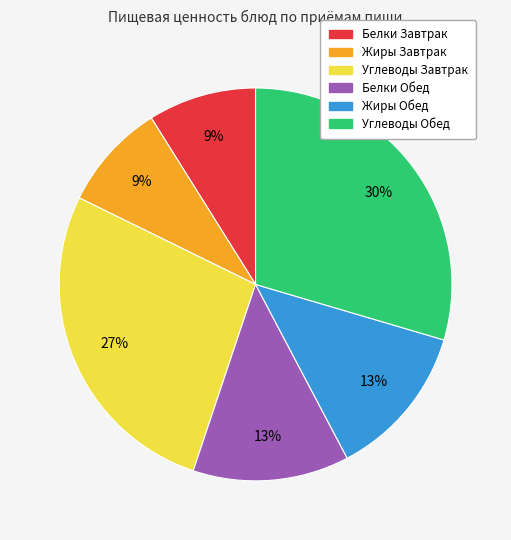

Does any single category account for the majority?

No